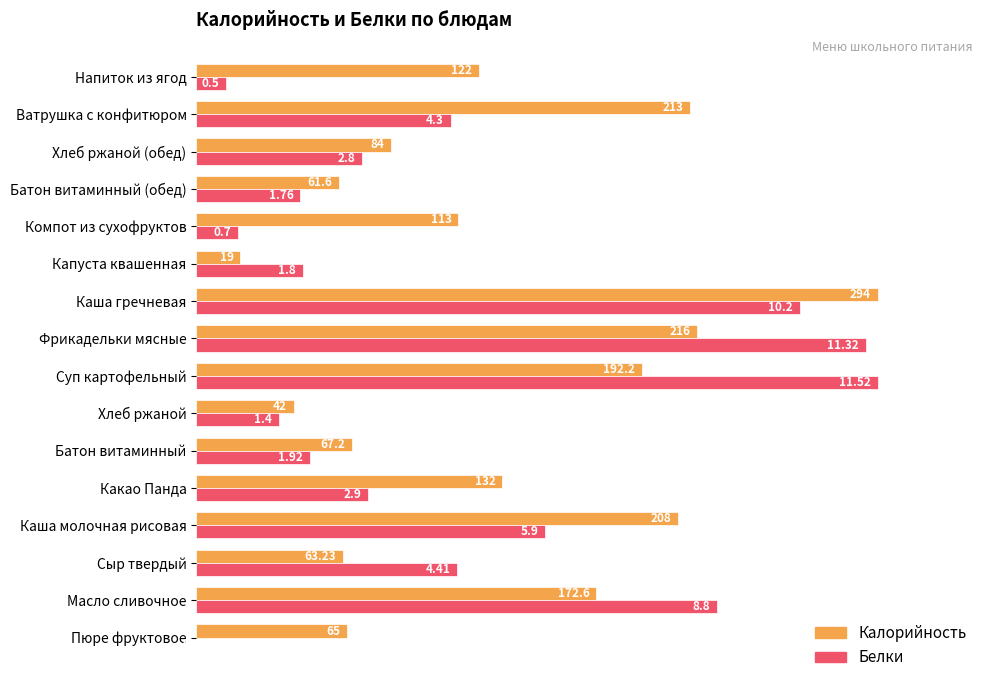

What position from the right is Хлеб ржаной (обед)?

3